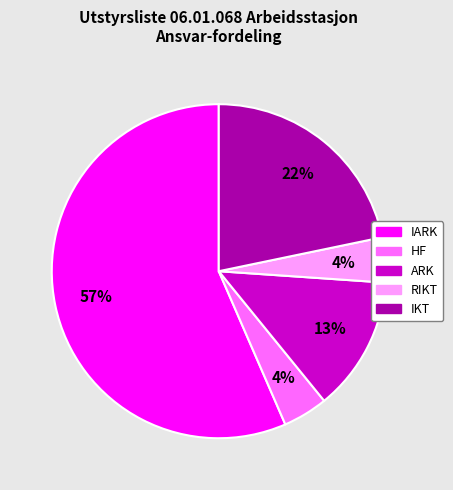

How many slices are in this pie chart?

5